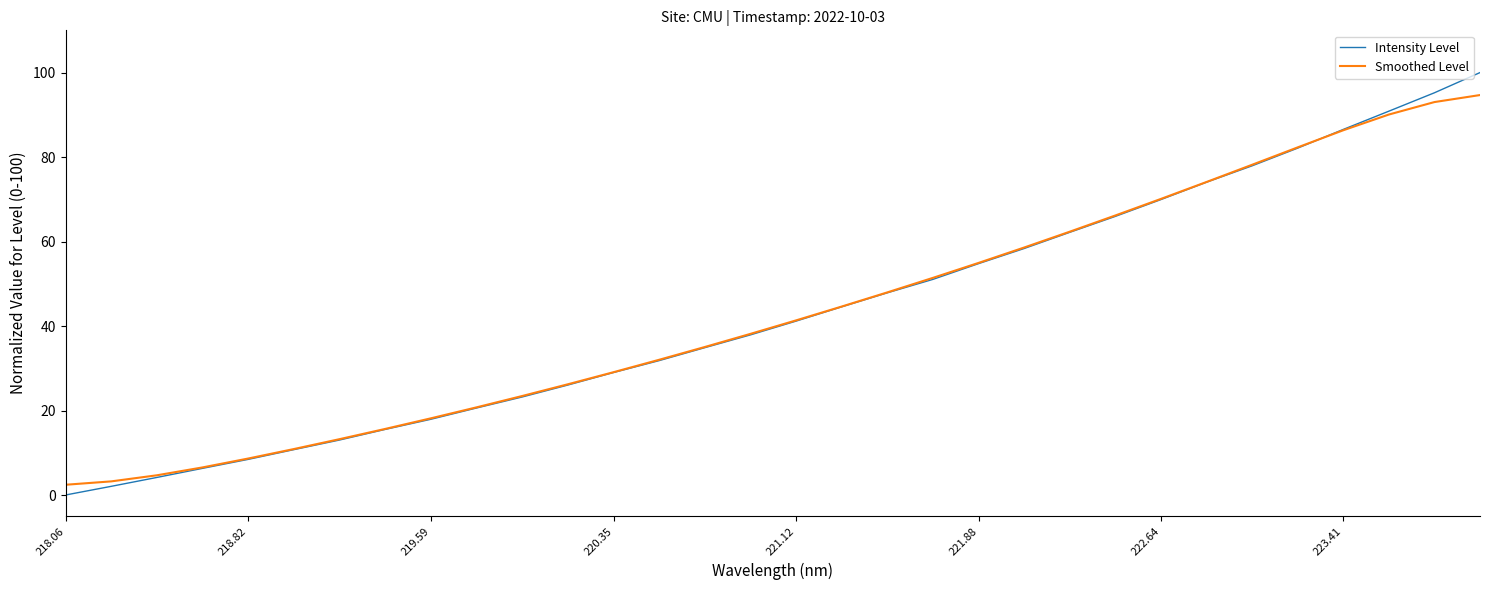

Rank the series by their maximum value, from lowest to highest.

Smoothed Level, Intensity Level